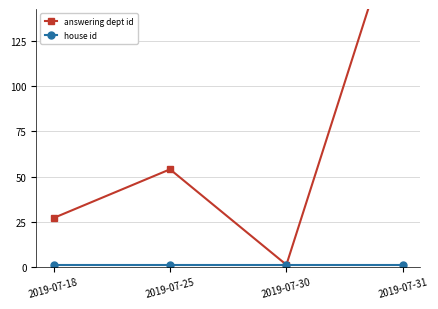

What value does the answering dept id series have at 2019-07-18?

27